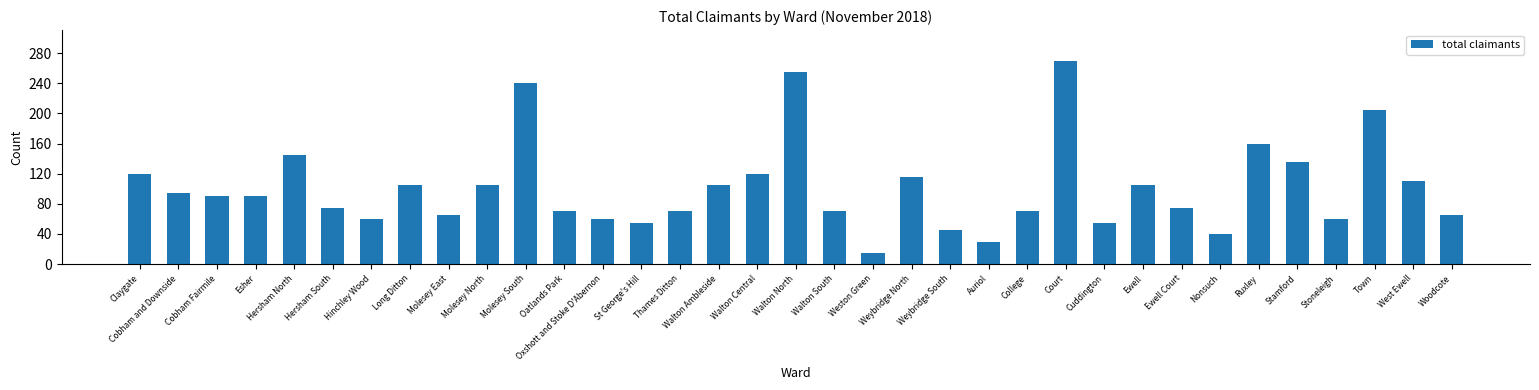

What is the label of the 9th bar from the left?

Molesey East